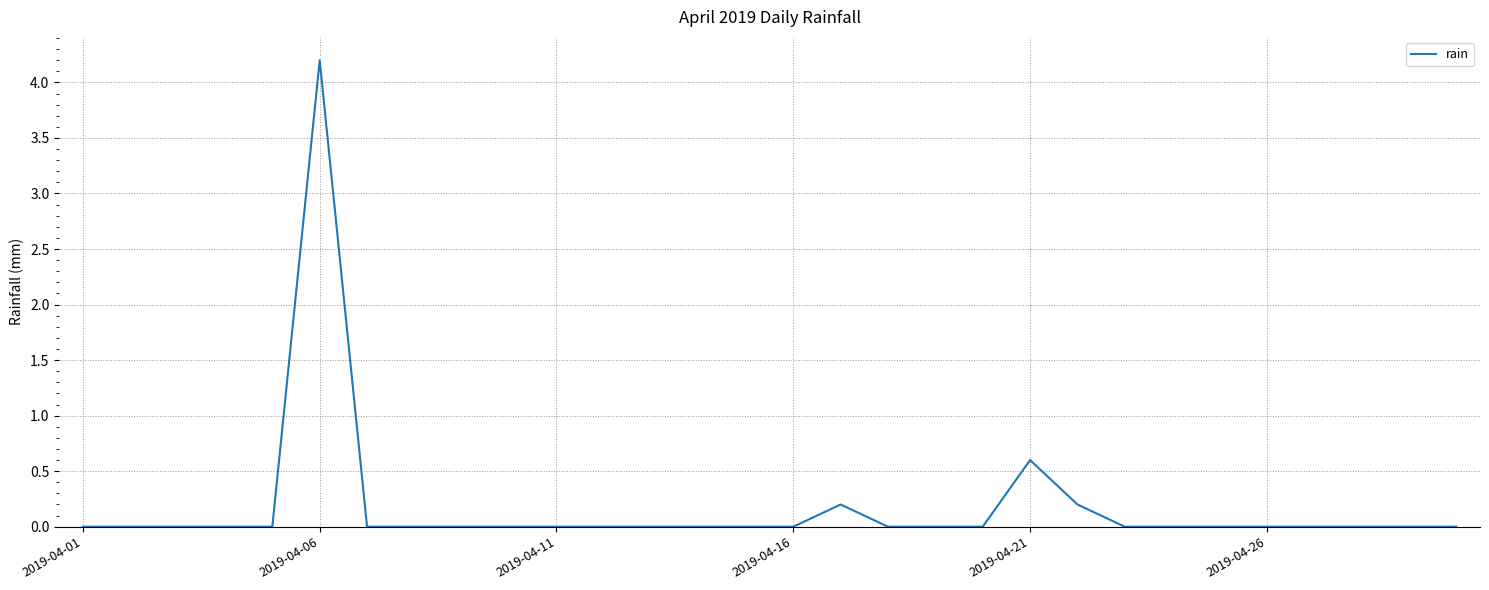

What is the difference between the maximum and minimum values?

4.2